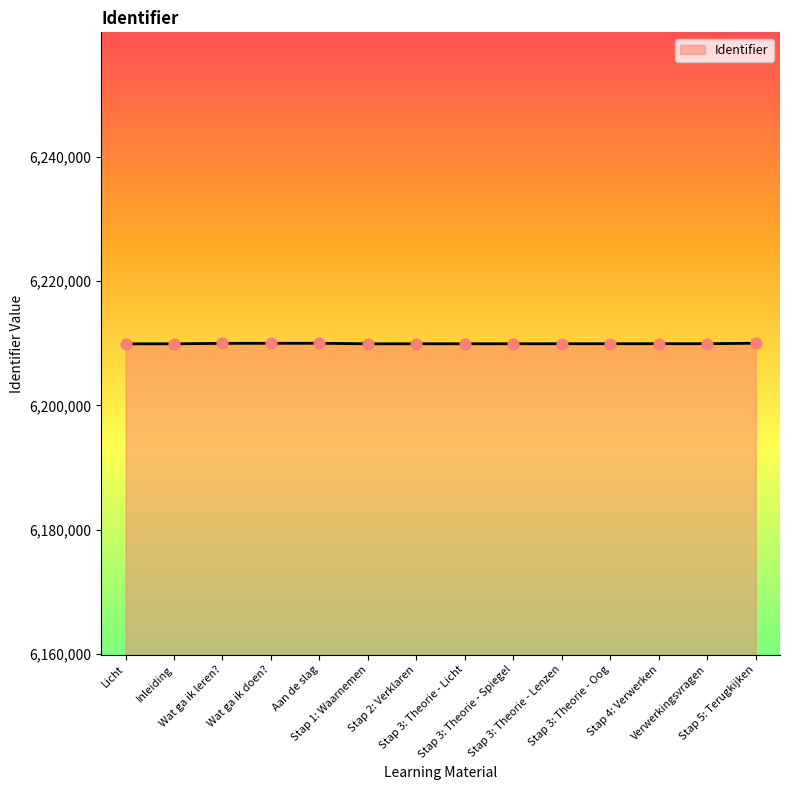

What is the minimum value shown in the chart?

6209897